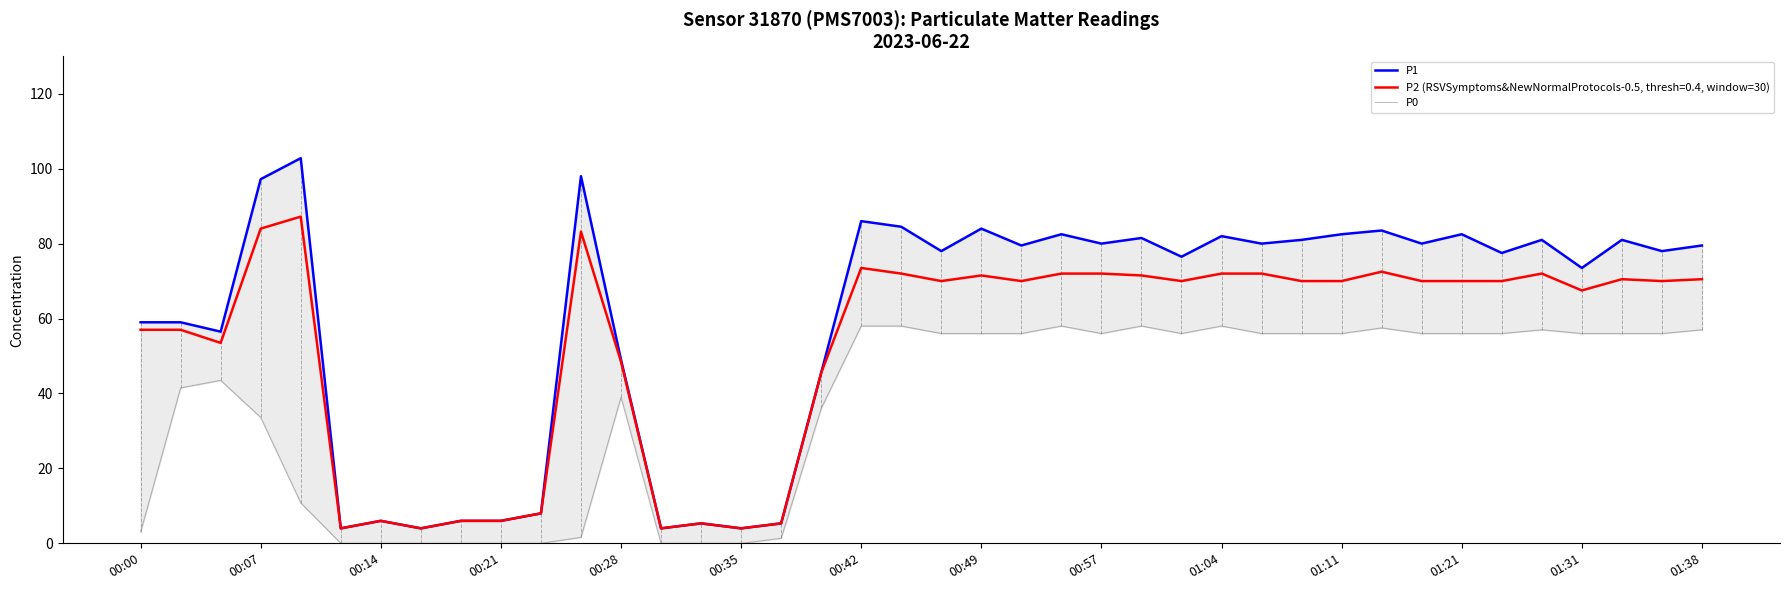

Is it true that P2 (RSVSymptoms&NewNormalProtocols-0.5, thresh=0.4, window=30) equals 32.9 at 00:07?

False